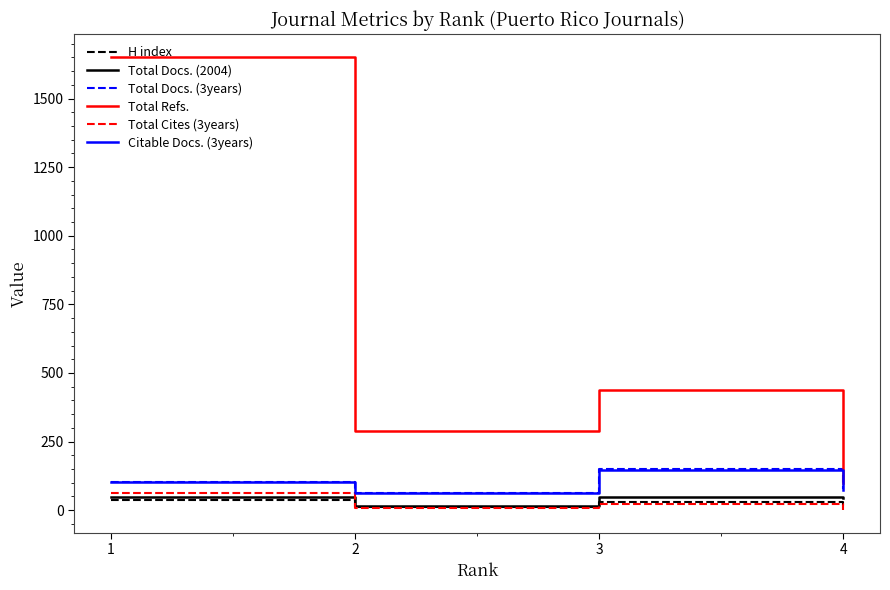

At how many categories does at least one series exceed 345?

2